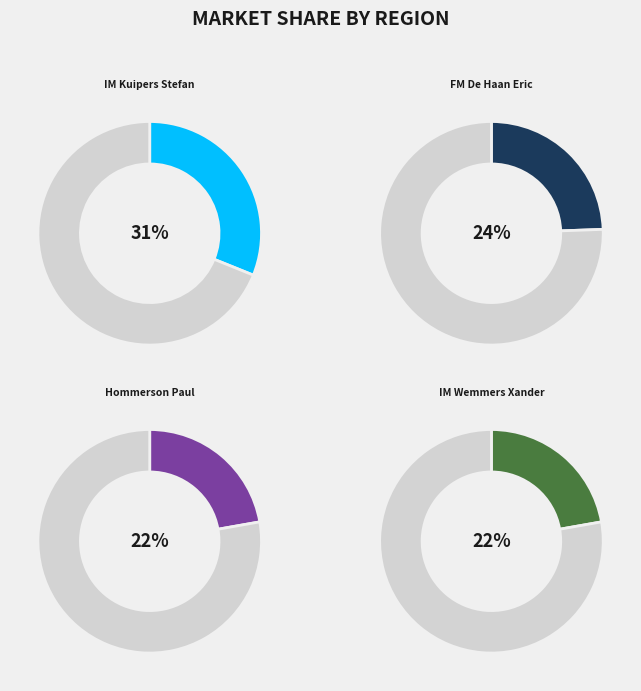

What percentage do IM Kuipers Stefan and IM Wemmers Xander together represent?

53.3%